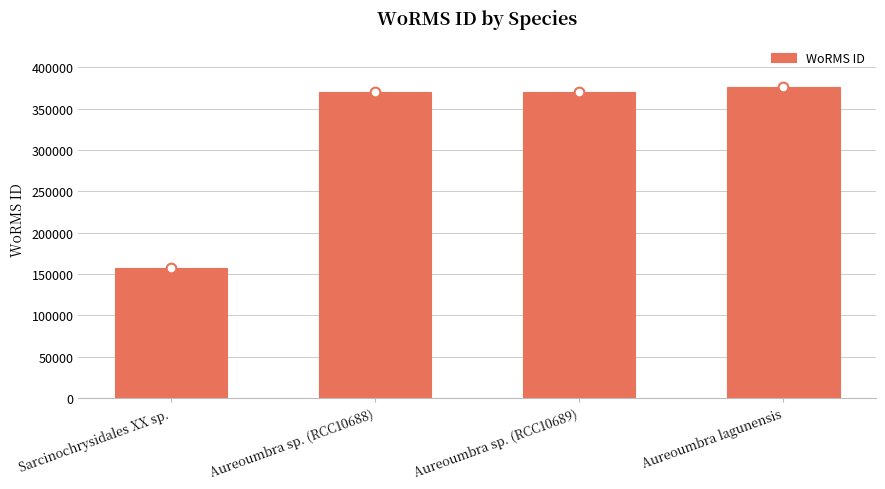

Reading left to right, list all the values displayed in this chart.

157466	369378	369378	375701